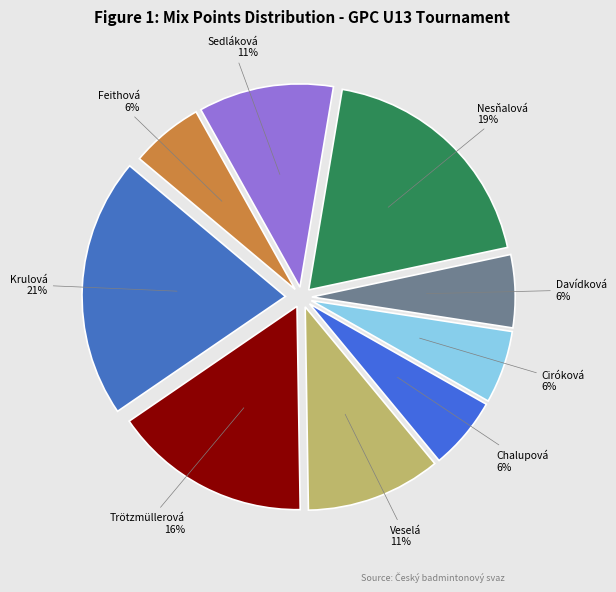

How many segments does this pie chart have?

9